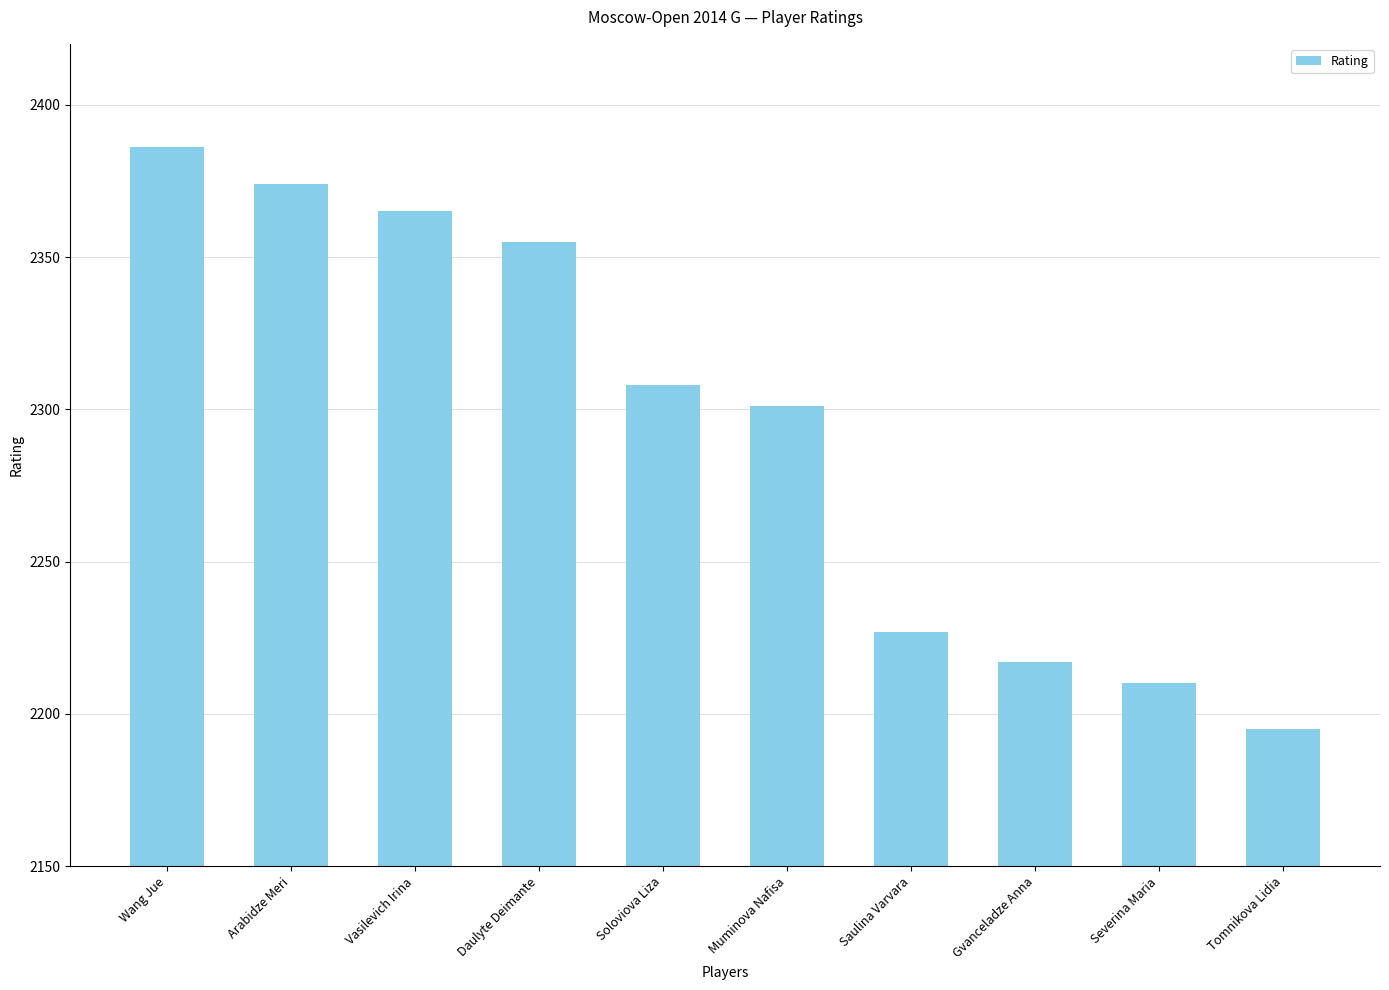

The value at Vasilevich Irina is 3801. True or false?

False